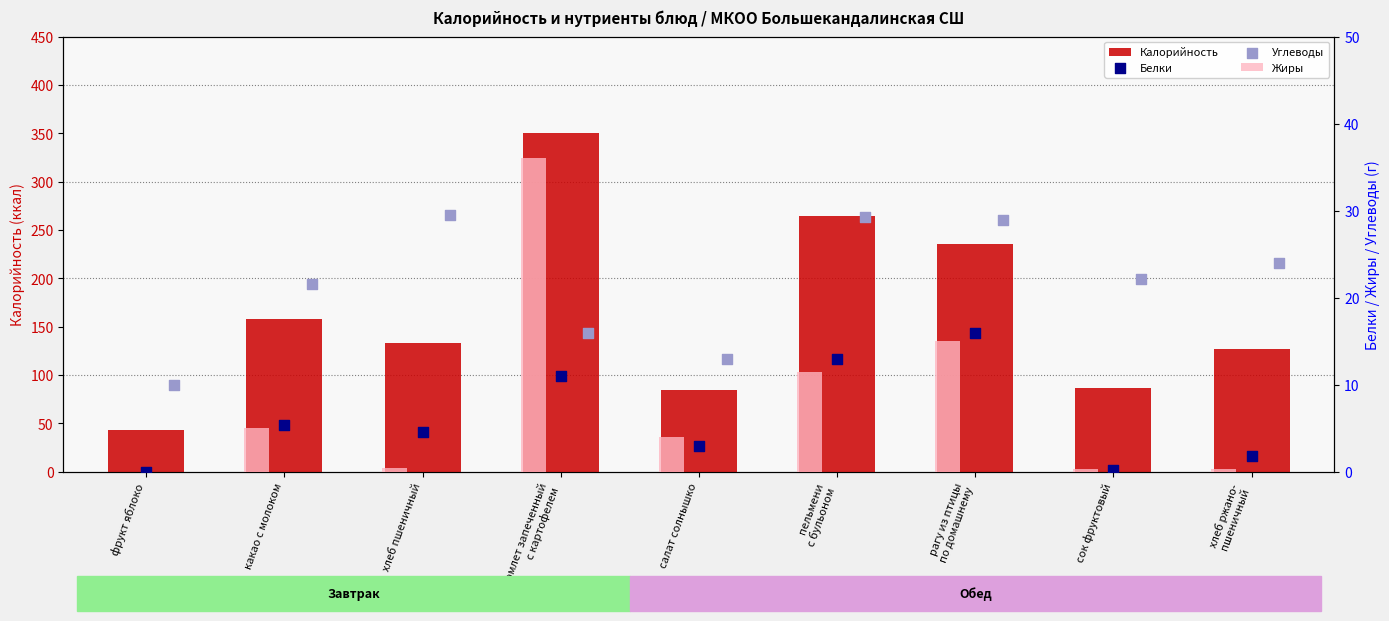

Which series contains the highest Y value?

Калорийность